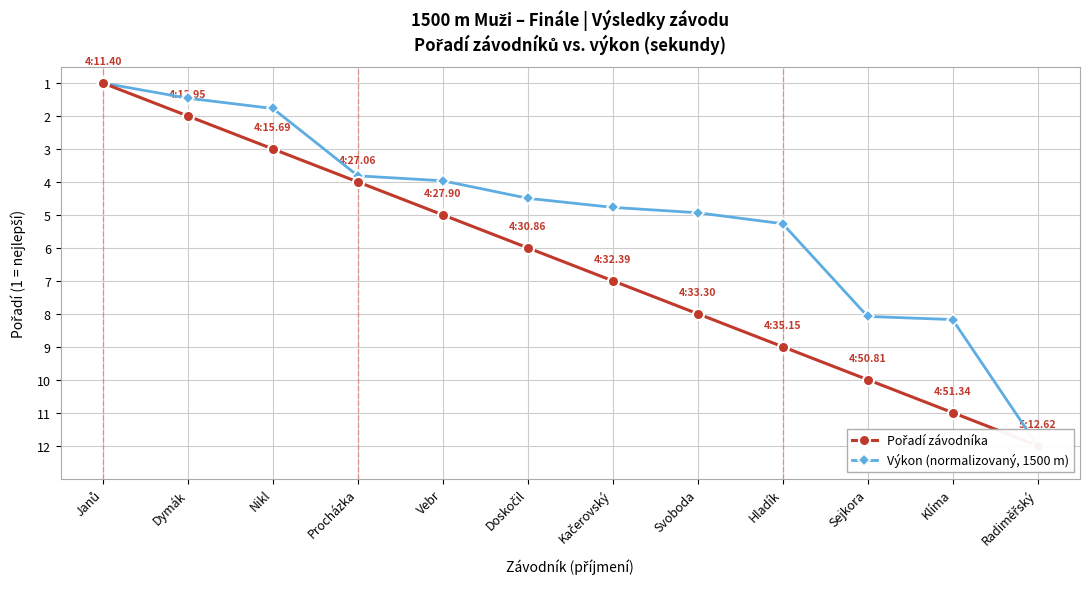

Reading right to left, list all the values displayed in this chart.

Pořadí závodníka: Radiměřský=12.0	Klíma=11.0	Sejkora=10.0	Hladík=9.0	Svoboda=8.0	Kačerovský=7.0	Doskočil=6.0	Vebr=5.0	Procházka=4.0	Nikl=3.0	Dymák=2.0	Janů=1.0
Výkon (normalizovaný, 1500 m): Radiměřský=12.0	Klíma=8.2	Sejkora=8.1	Hladík=5.3	Svoboda=4.9	Kačerovský=4.8	Doskočil=4.5	Vebr=4.0	Procházka=3.8	Nikl=1.8	Dymák=1.5	Janů=1.0